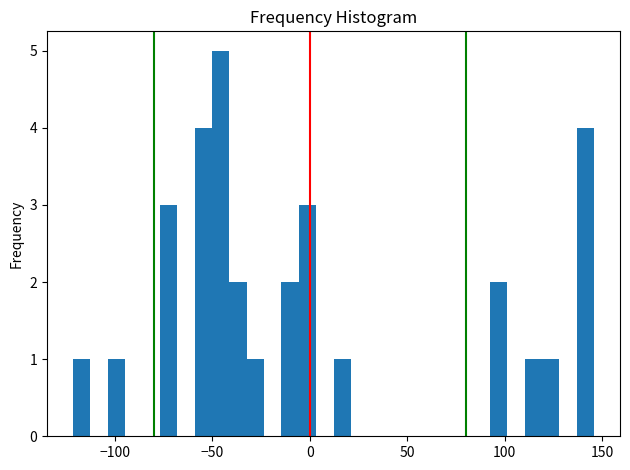

Read against the x-axis, roughly where is the centre of the tallest bar?

-45